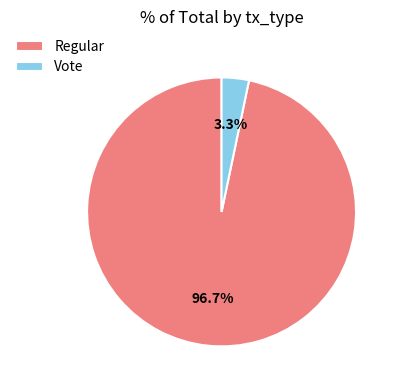

What portion of the pie excludes Regular?

3.3%